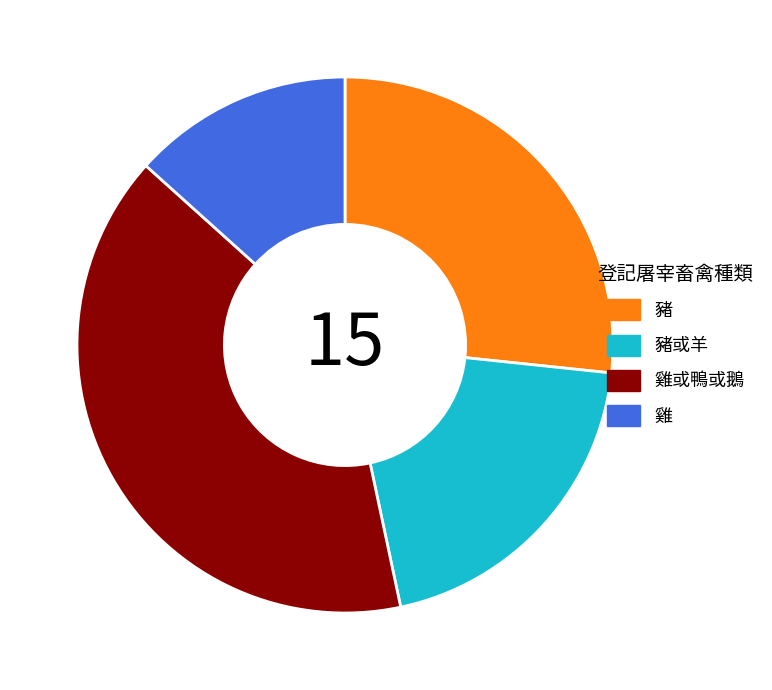

Rank the categories by value from highest to lowest.

雞或鴨或鵝, 豬, 豬或羊, 雞